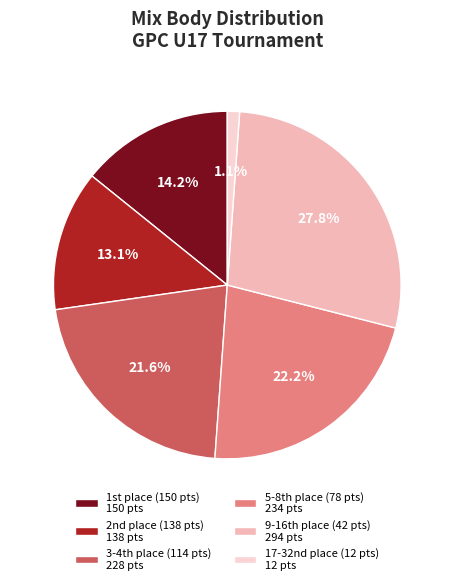

Rank the categories by value from highest to lowest.

9-16th place (42 pts) 294 pts, 5-8th place (78 pts) 234 pts, 3-4th place (114 pts) 228 pts, 1st place (150 pts) 150 pts, 2nd place (138 pts) 138 pts, 17-32nd place (12 pts) 12 pts